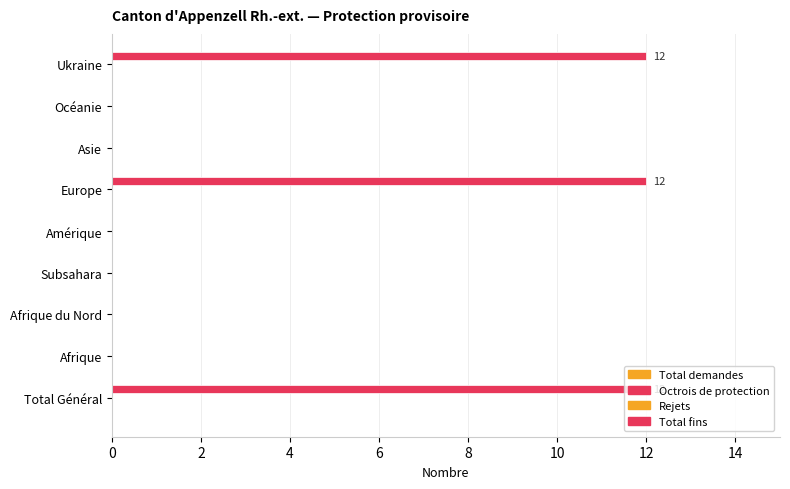

Are the bars grouped side by side (vs. stacked)?

No